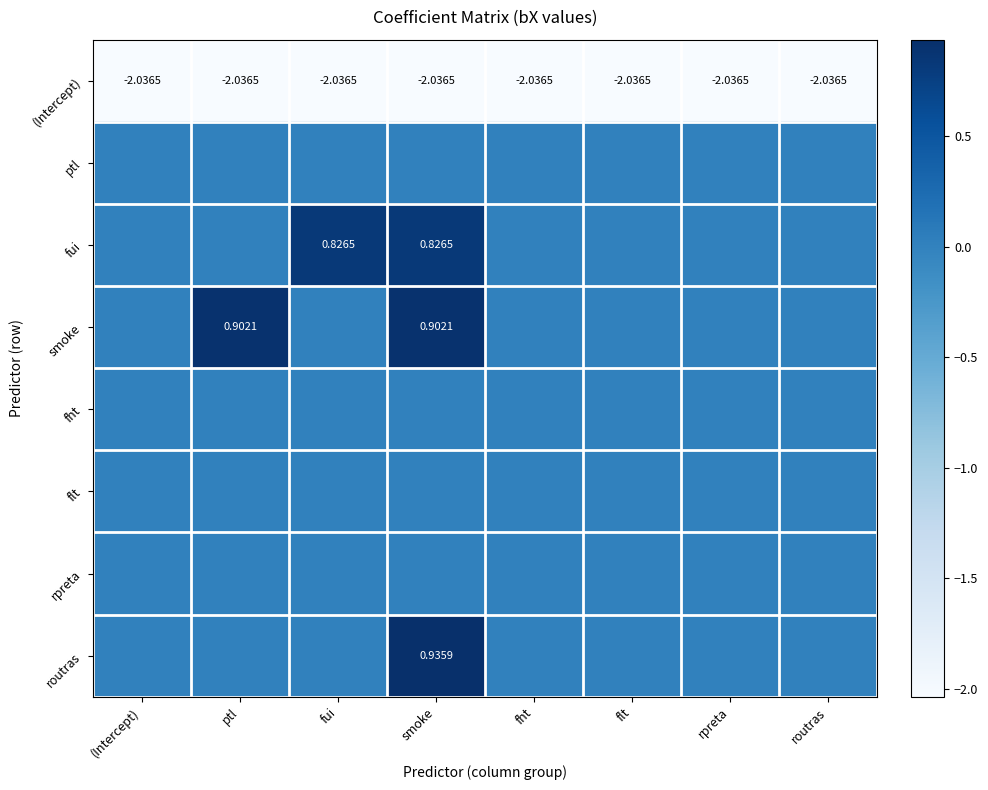

What is the total value across all series at (Intercept)?

-2.0